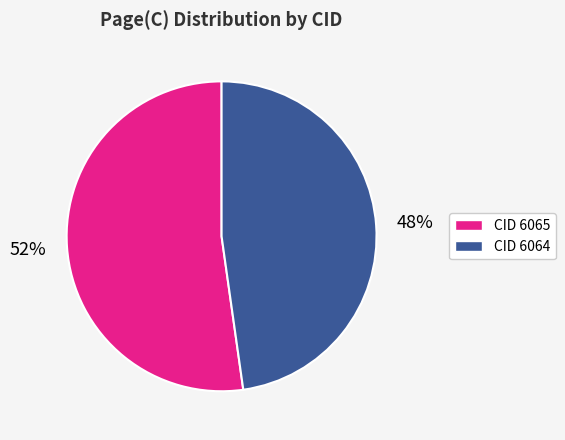

Rank the categories by value from lowest to highest.

CID 6064, CID 6065